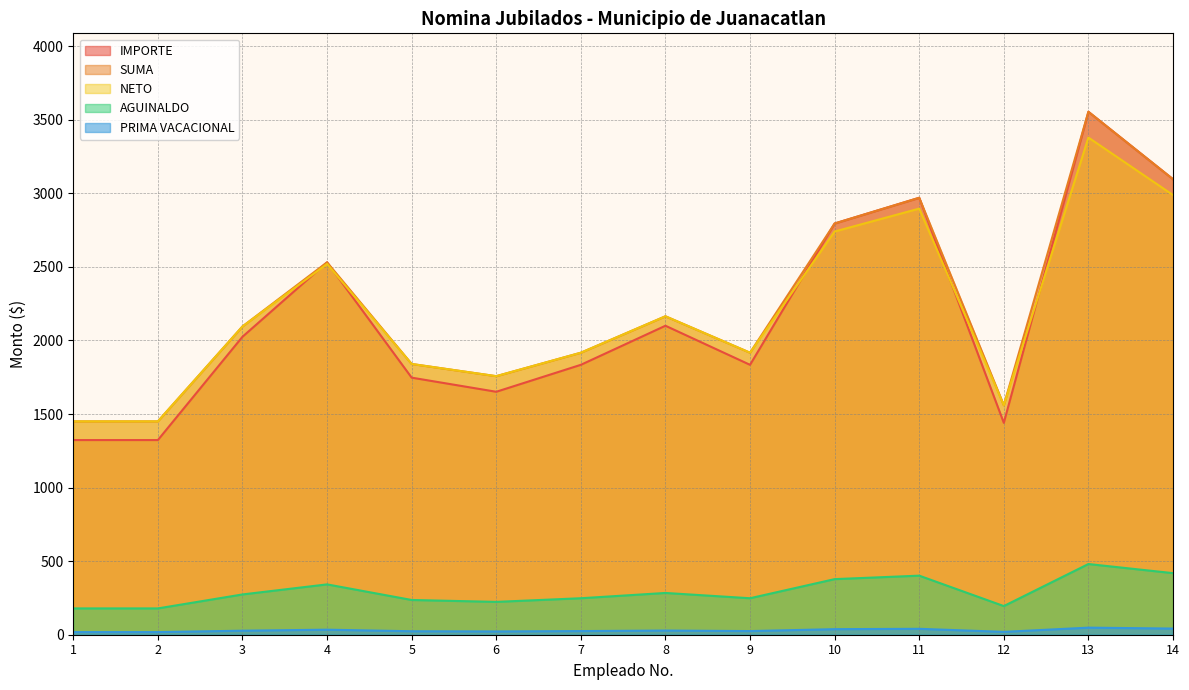

Read the PRIMA VACACIONAL value at 12.

19.5